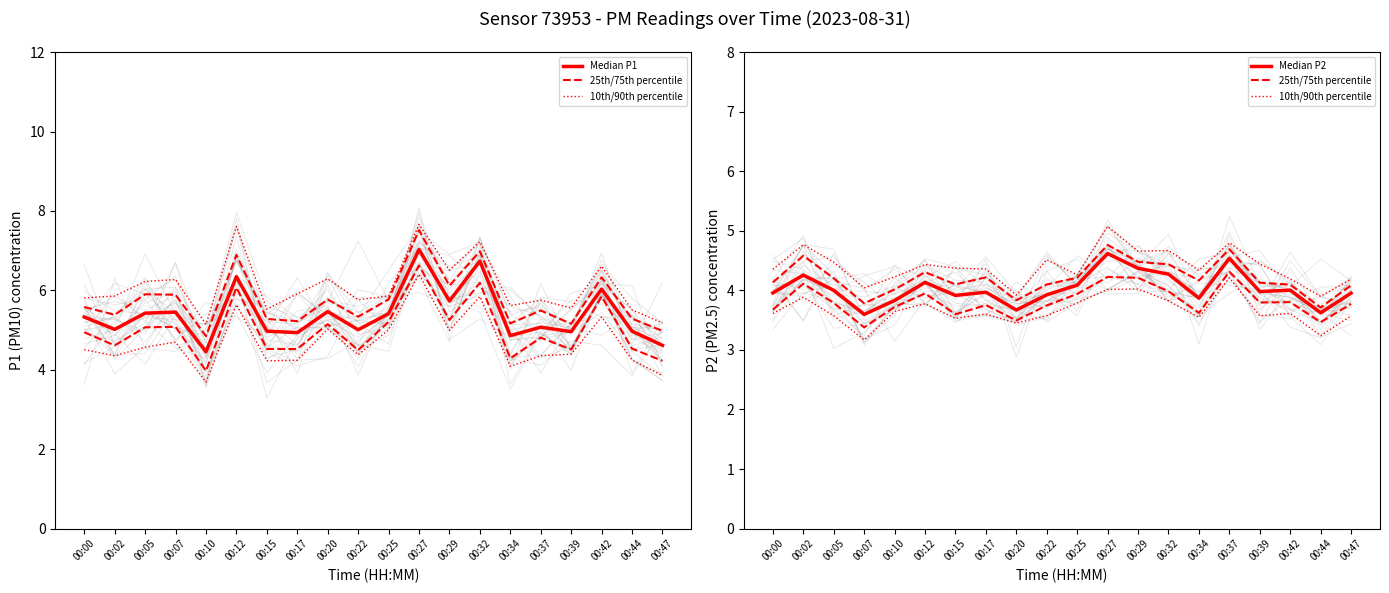

What is the greatest value displayed?

7.0